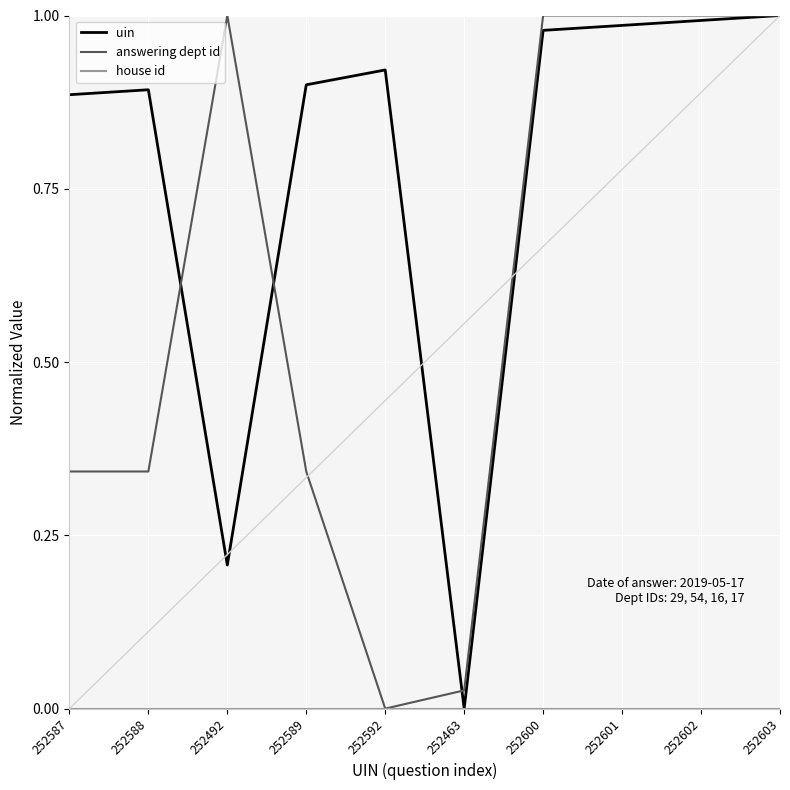

In uin, how many points are lower than both neighbors (excluding endpoints)?

2